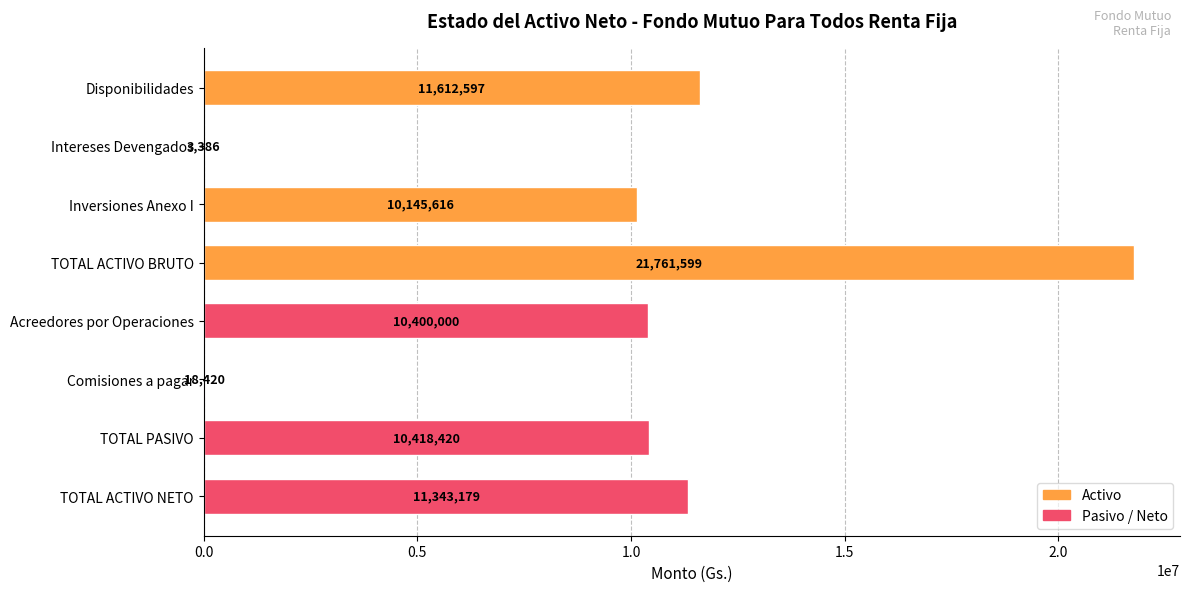

Which category has the highest value across all series?

TOTAL ACTIVO BRUTO